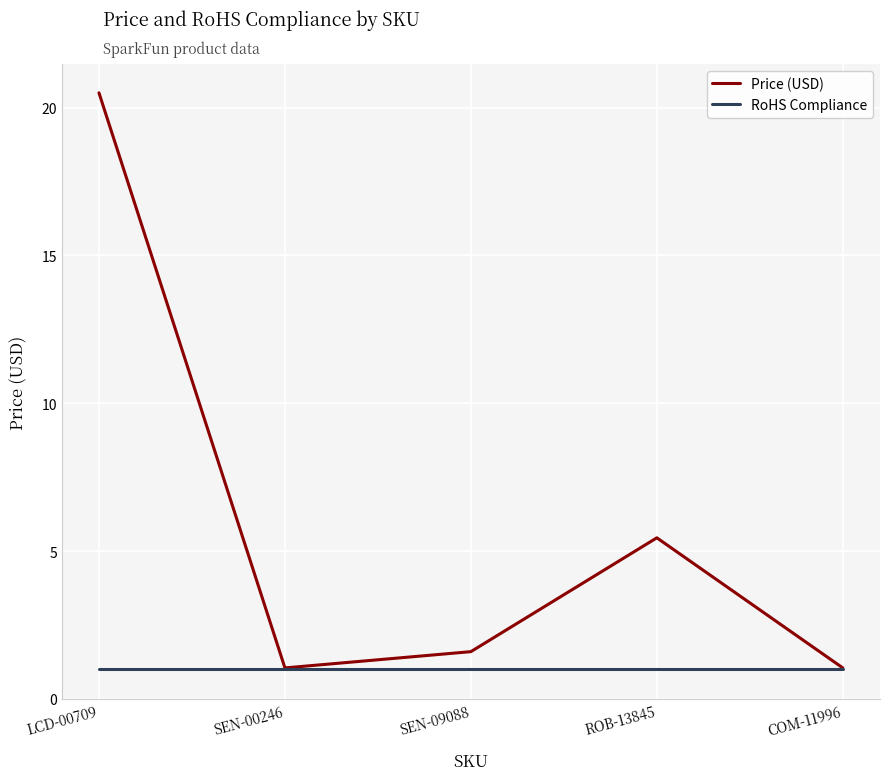

Which series changed the most between SEN-00246 and SEN-09088?

Price (USD)